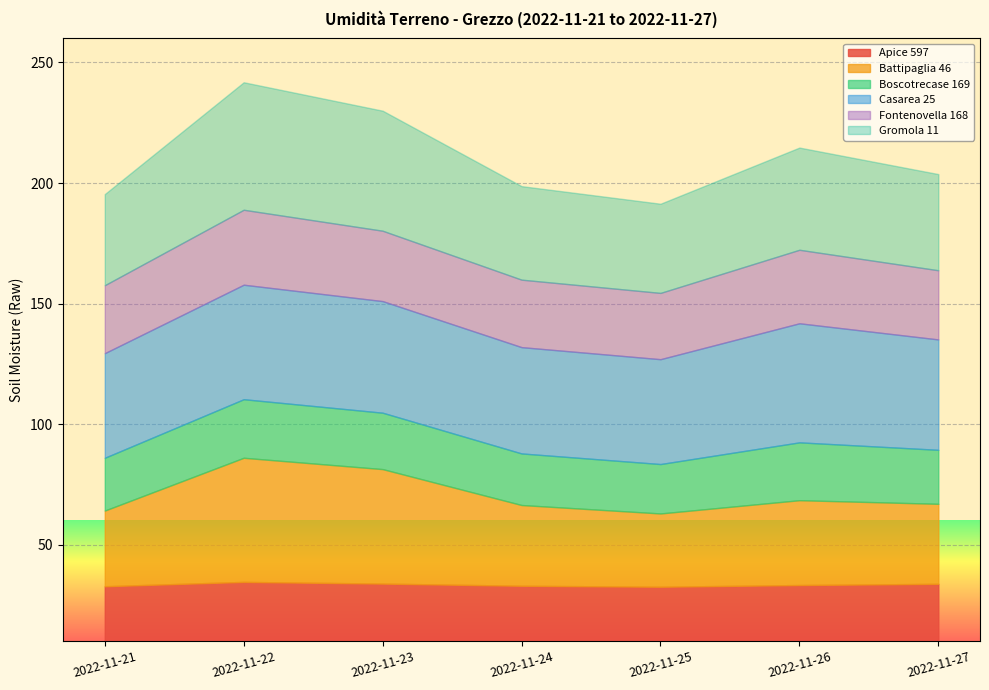

What is the value of the Casarea 25 point at the 2nd from the left?

47.5